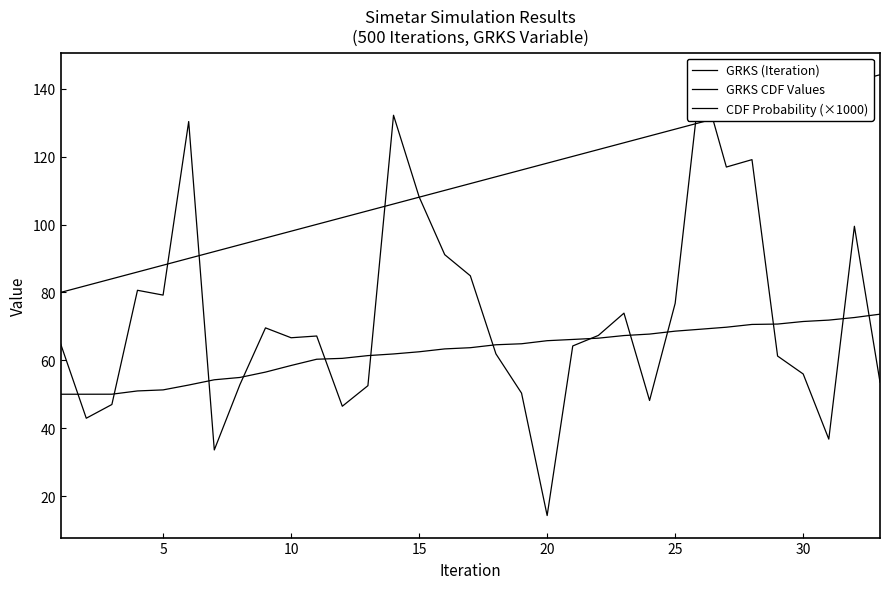

How many data points in GRKS CDF Values are less than 63?

15